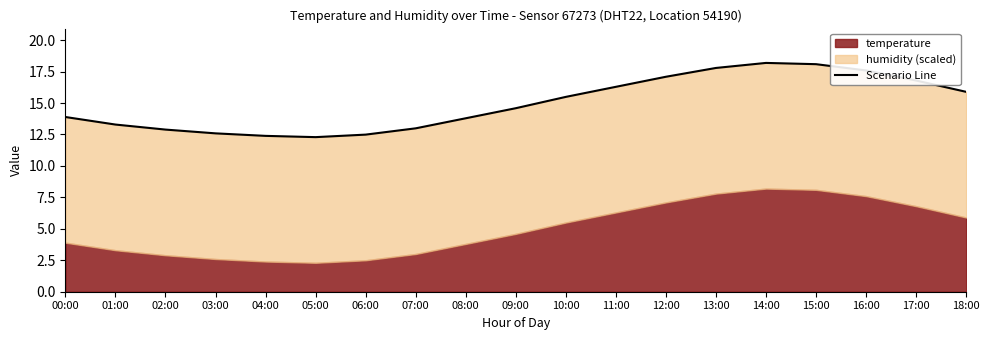

At which category does the data reach its first local peak?

14:00